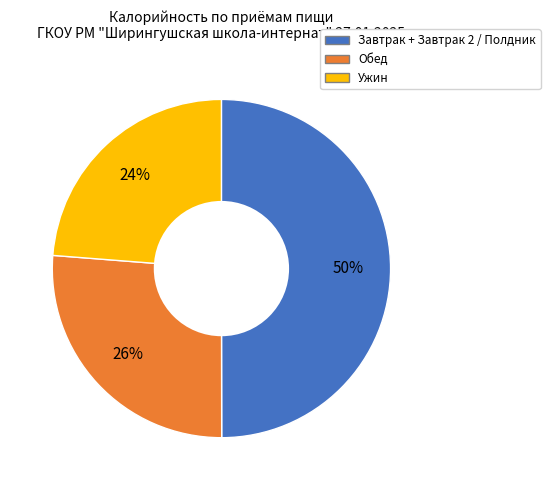

To the nearest percent, what is the difference between the largest and smallest slice percentages?

26%